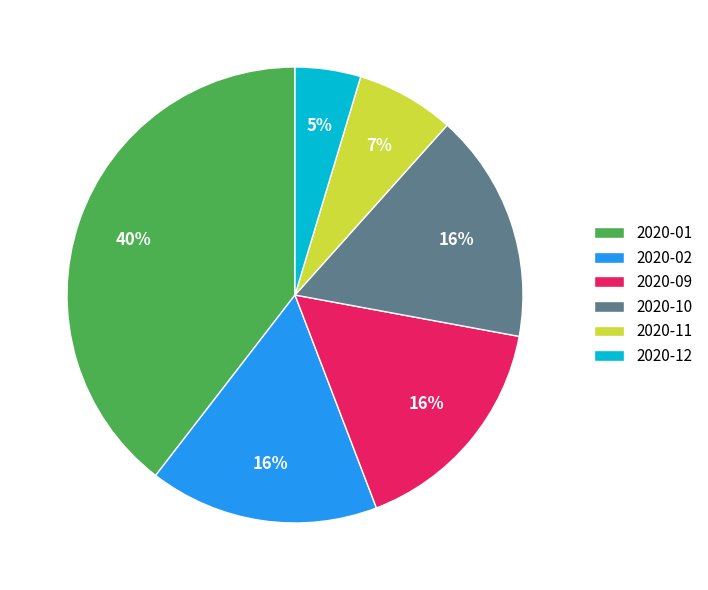

Is 2020-01 the majority of the pie?

No